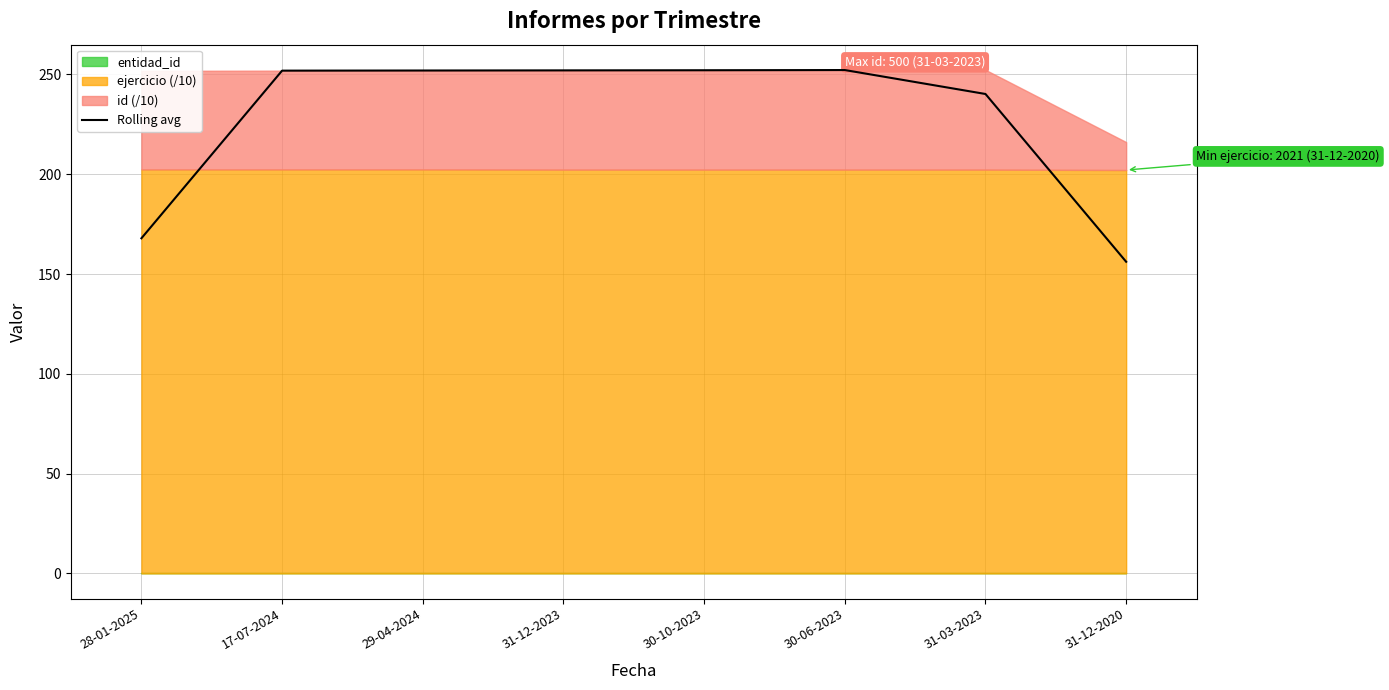

What is the sum of the values at 29-04-2024 and 17-07-2024?

503.9